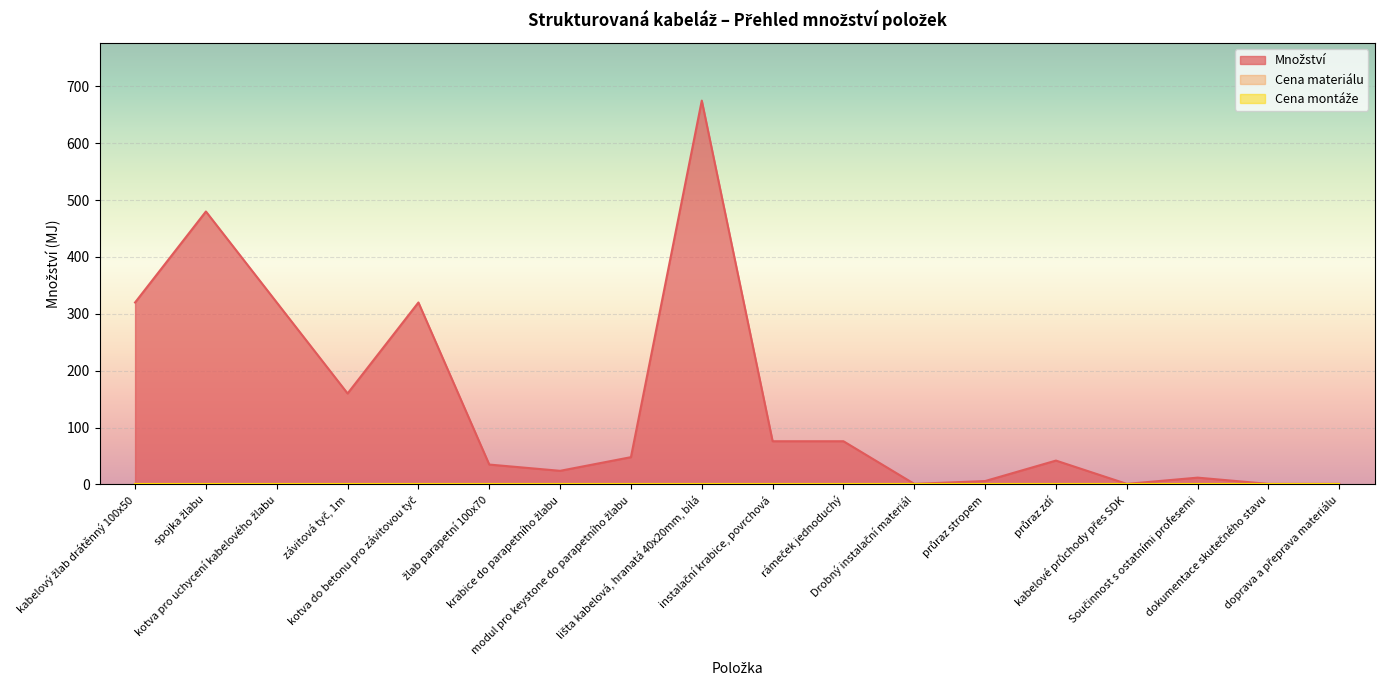

What position from the left is instalační krabice, povrchová?

10